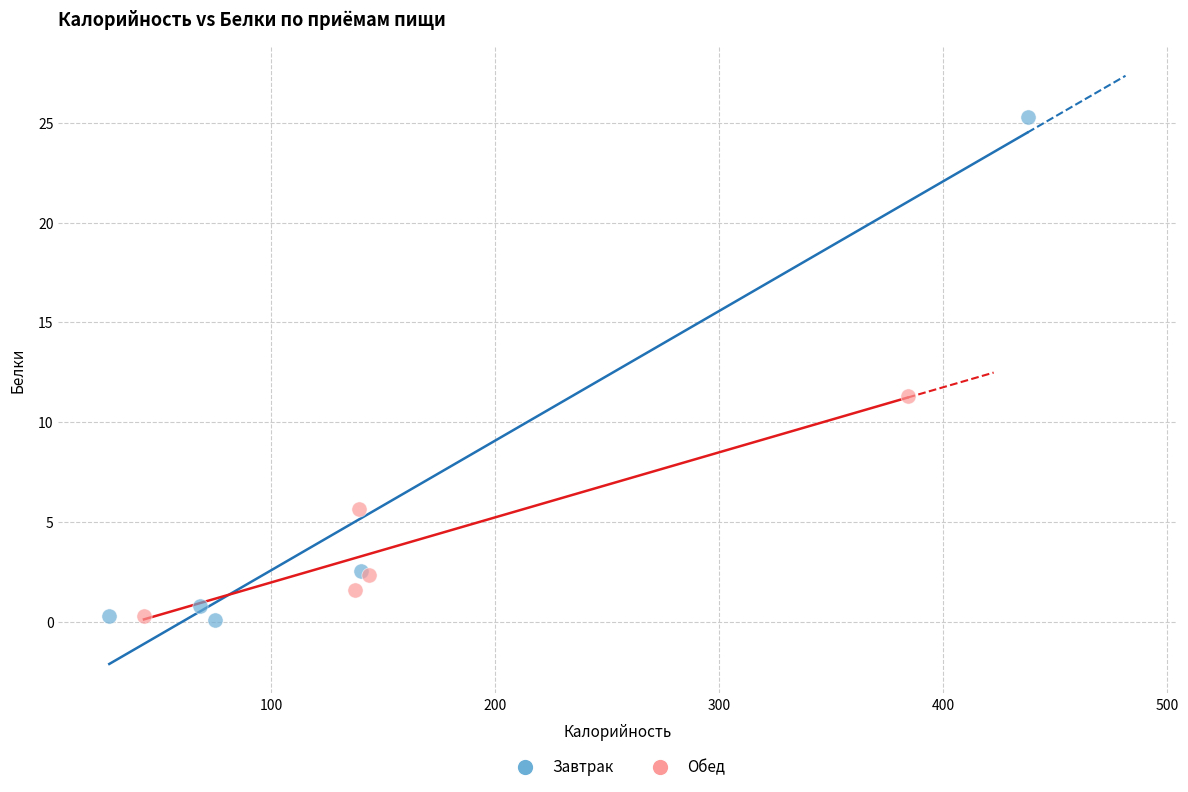

Which series has the largest Y range (max minus min)?

Завтрак